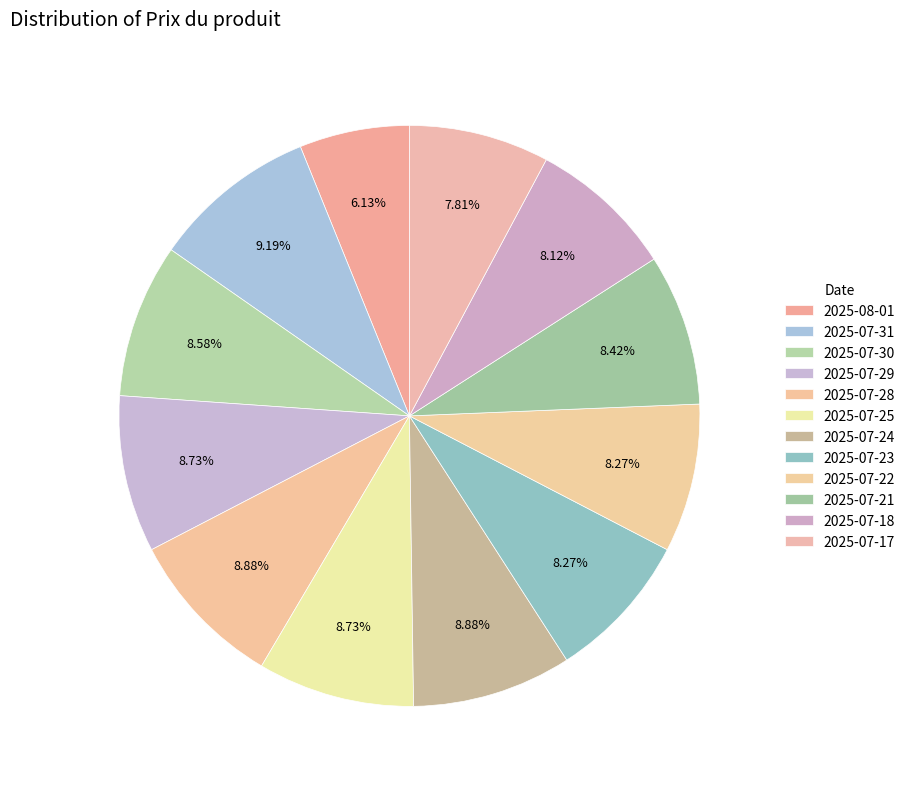

Which has a higher value, 2025-07-30 or 2025-07-21?

2025-07-30